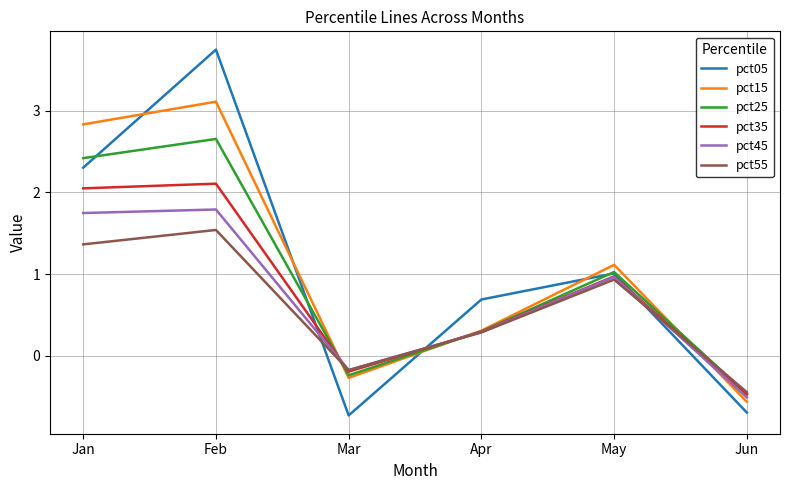

What is the sum of the pct35 values at Jan and May?

3.0